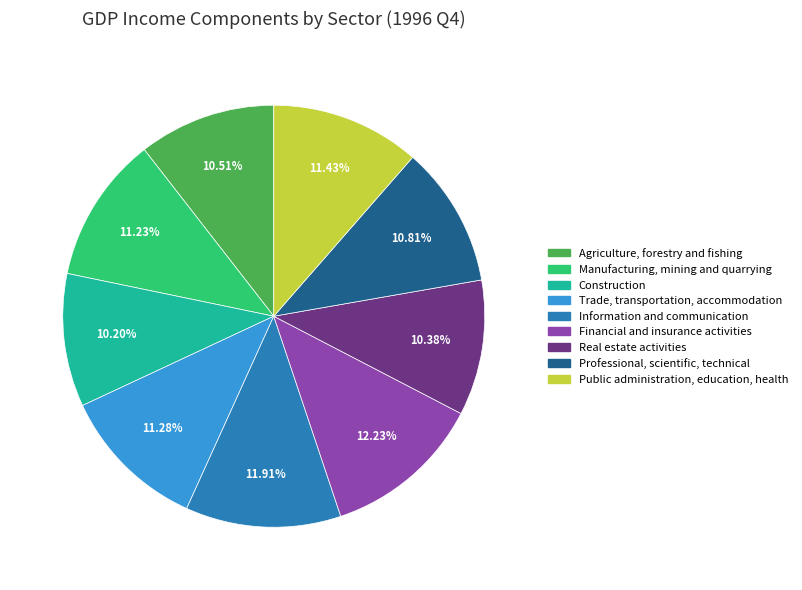

True or false: Trade, transportation, accommodation accounts for 1% of the total.

False